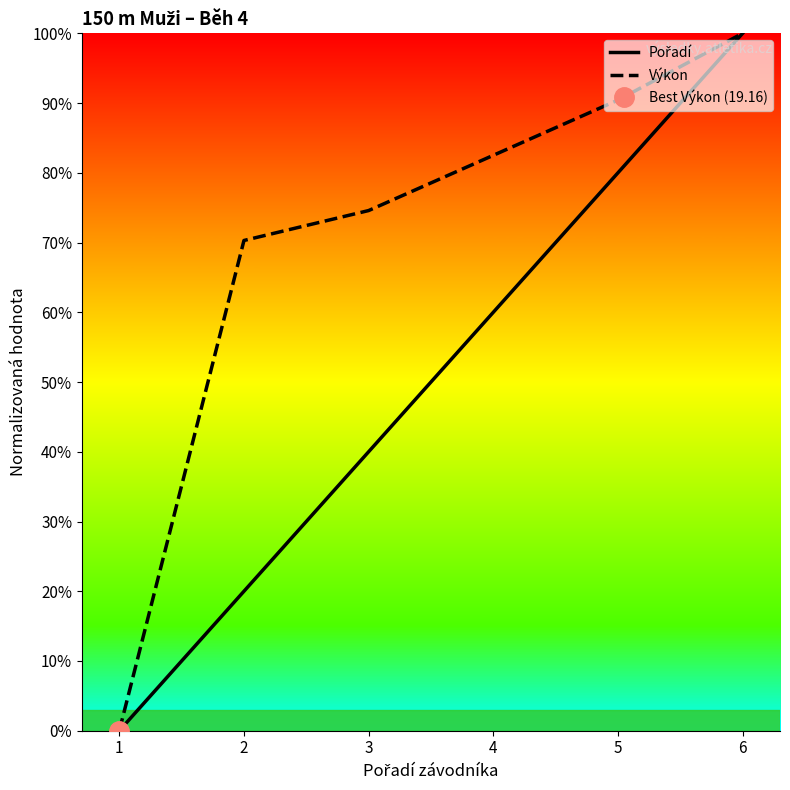

Reading left to right, what are all the values shown in this chart?

Pořadí: 1=0.0	2=20.0	3=40.0	4=60.0	5=80.0	6=100.0
Výkon: 1=0.0	2=70.3	3=74.6	4=82.5	5=90.4	6=100.0